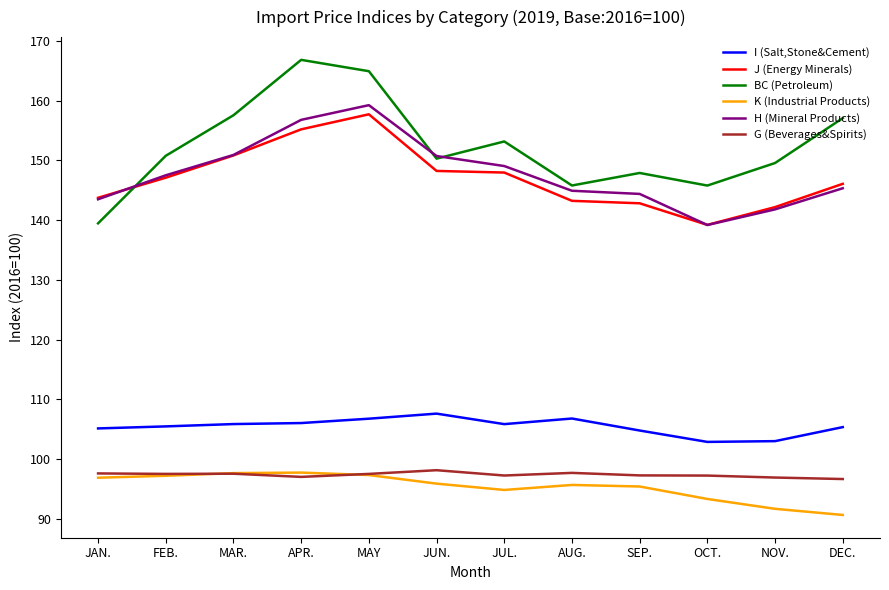

What position from the left is SEP.?

9